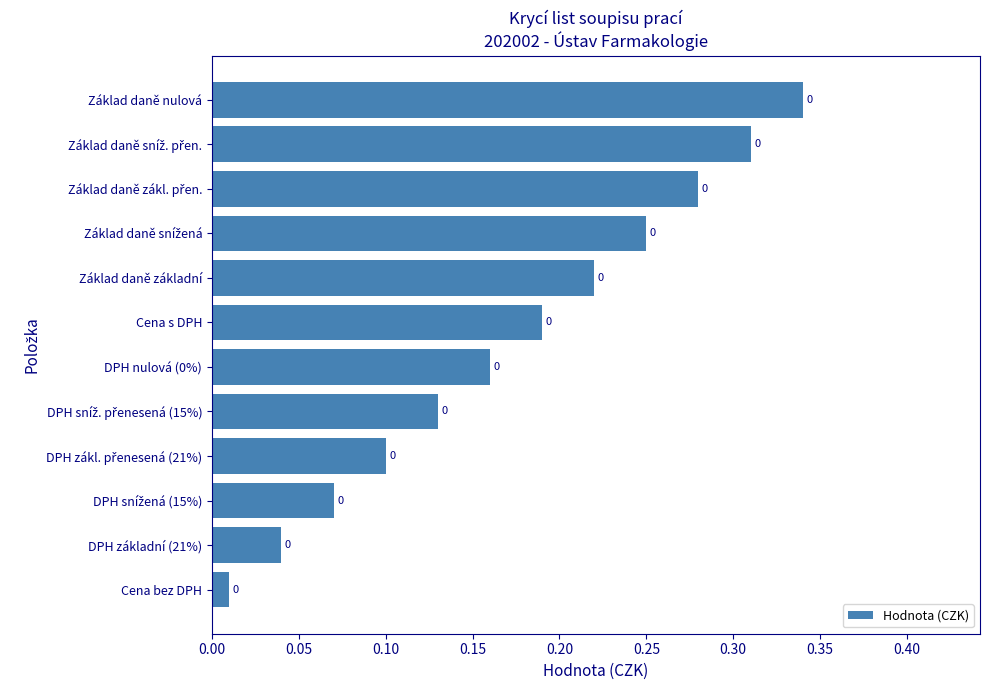

True or false: the data shows 0.4 at Základ daně základní.

False